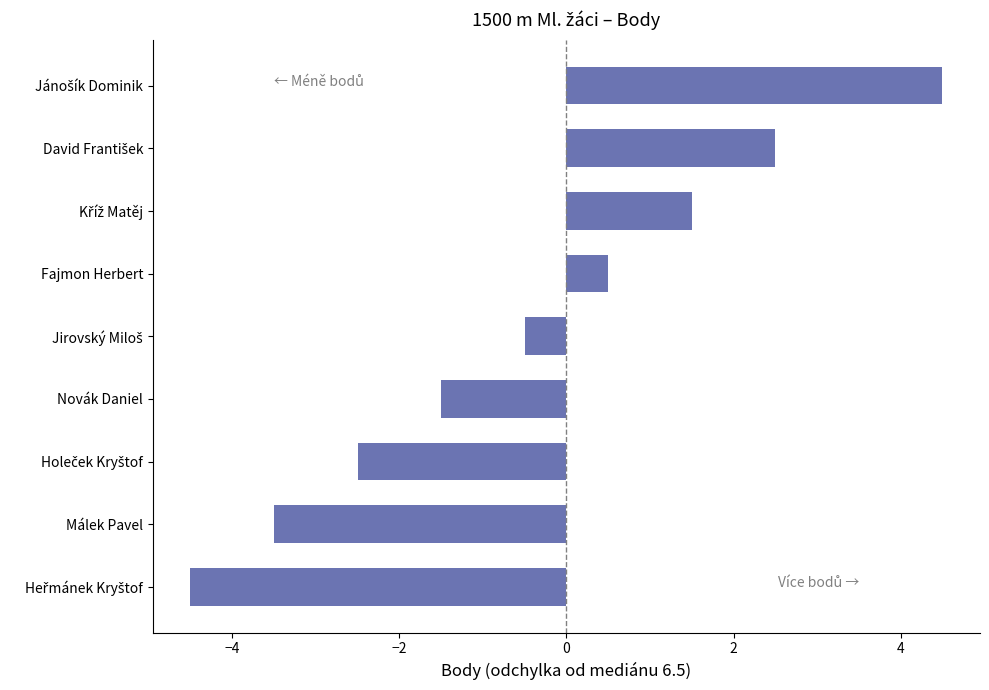

What is the smallest value displayed?

-4.5